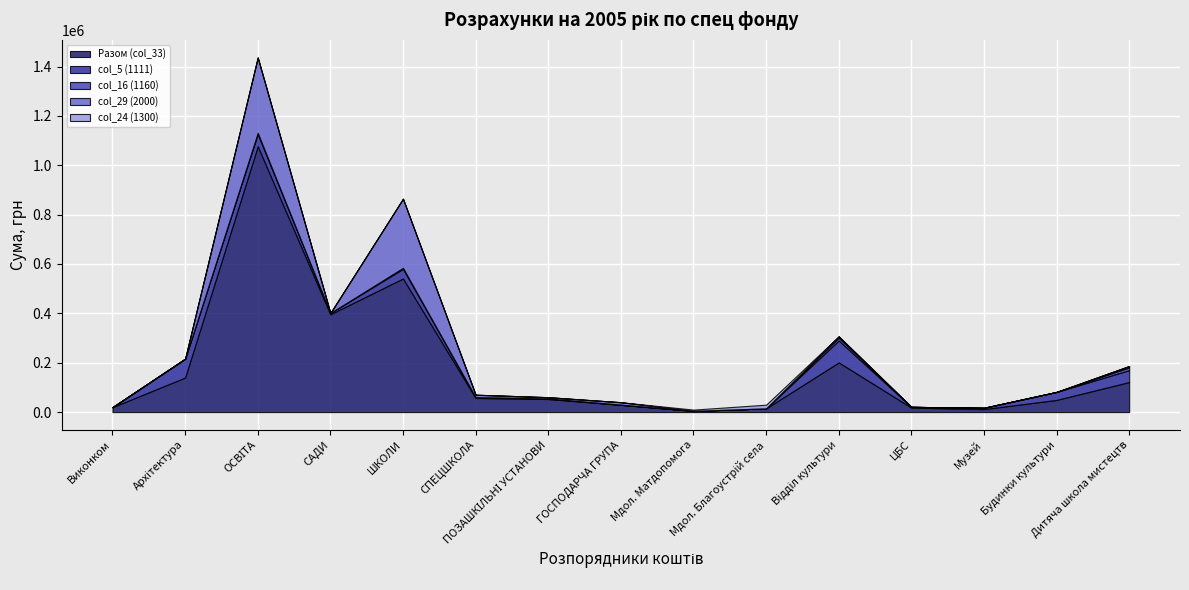

How many lines are shown in the chart?

5